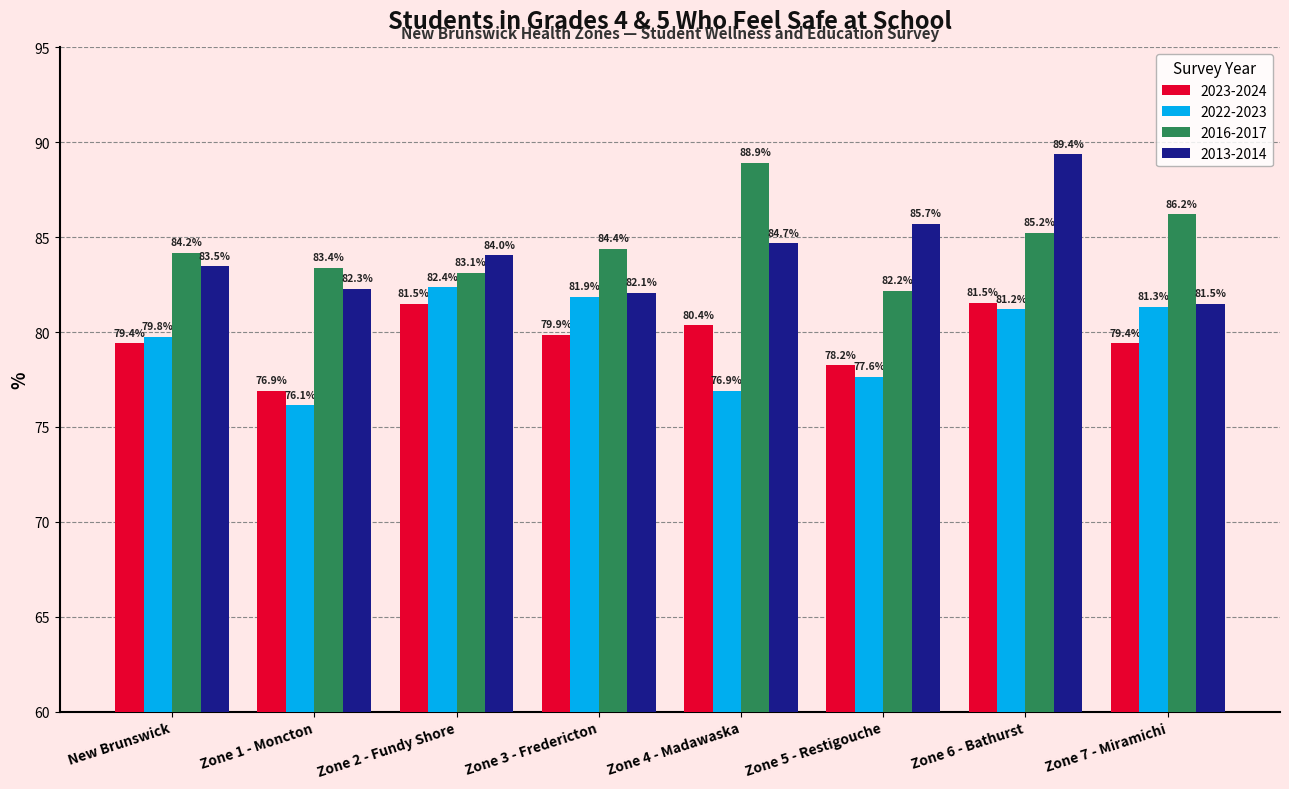

The 2022-2023 series shows 125.7 at Zone 2 - Fundy Shore. True or false?

False